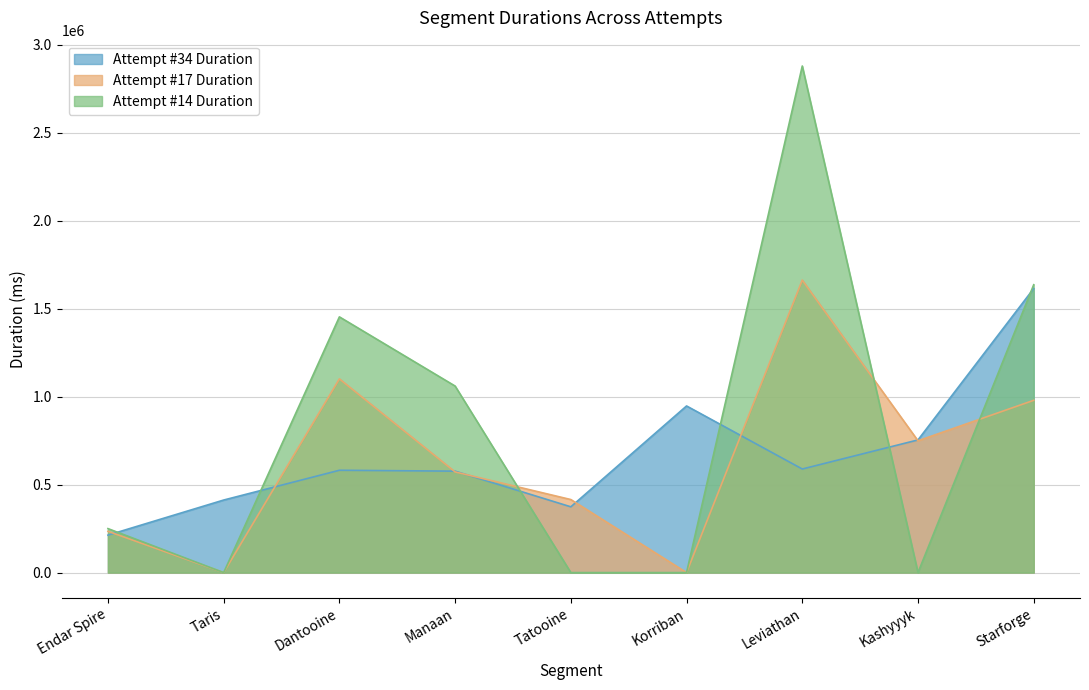

What is the sum of all Attempt #14 Duration values?

7276150